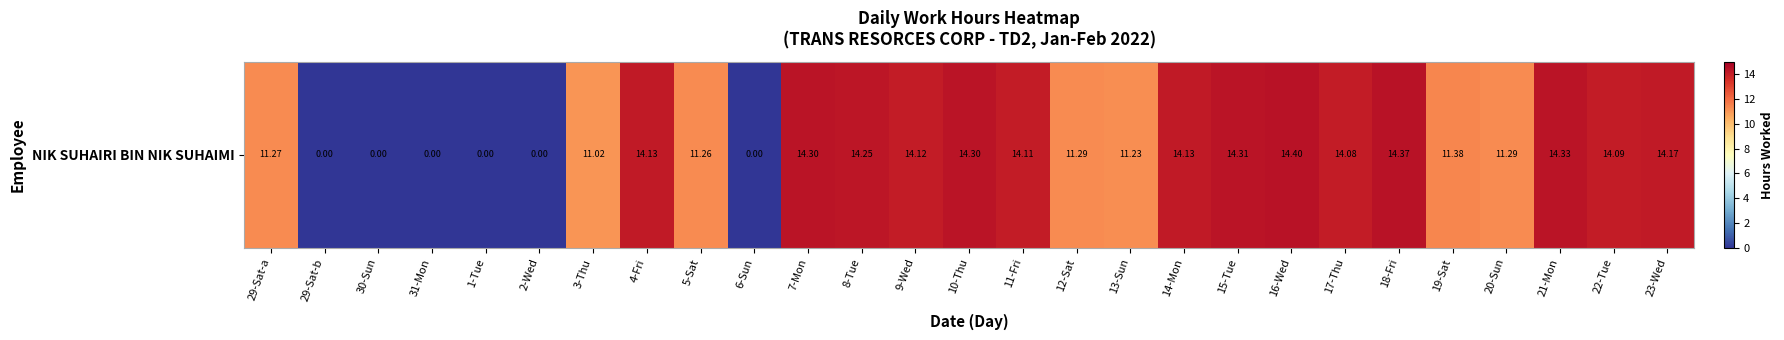

Reading left to right, transcribe all the data shown in this chart.

29-Sat-a=11.3	29-Sat-b=0.0	30-Sun=0.0	31-Mon=0.0	1-Tue=0.0	2-Wed=0.0	3-Thu=11.0	4-Fri=14.1	5-Sat=11.3	6-Sun=0.0	7-Mon=14.3	8-Tue=14.2	9-Wed=14.1	10-Thu=14.3	11-Fri=14.1	12-Sat=11.3	13-Sun=11.2	14-Mon=14.1	15-Tue=14.3	16-Wed=14.4	17-Thu=14.1	18-Fri=14.4	19-Sat=11.4	20-Sun=11.3	21-Mon=14.3	22-Tue=14.1	23-Wed=14.2